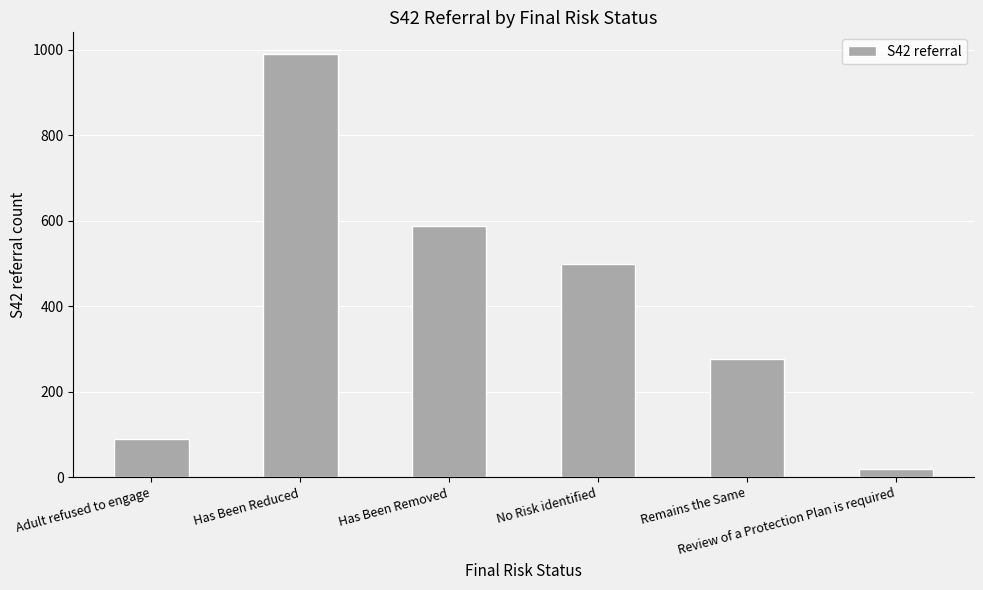

Between Adult refused to engage and No Risk identified, which is larger?

No Risk identified